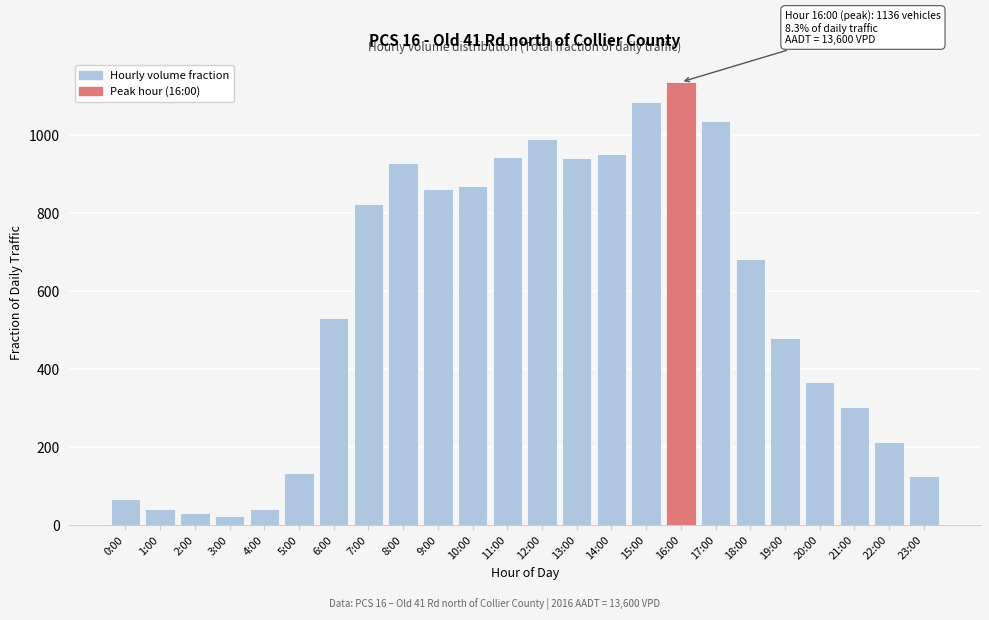

At which label is the value closest to 579?

6:00